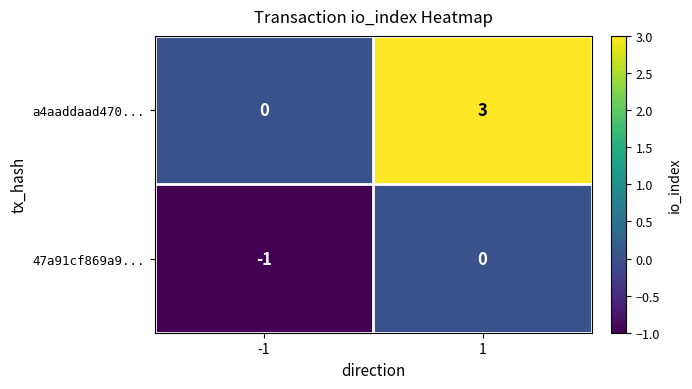

Which series has the largest total across all categories?

a4aaddaad470...